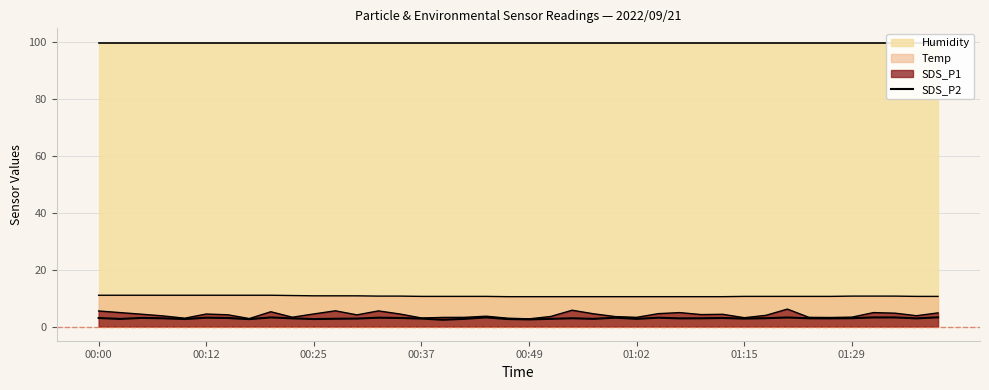

What position from the right is 13?

27